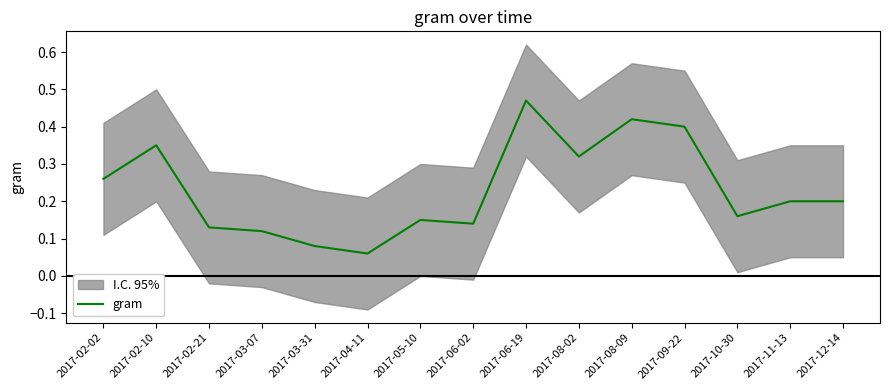

How many lines are shown in the chart?

1